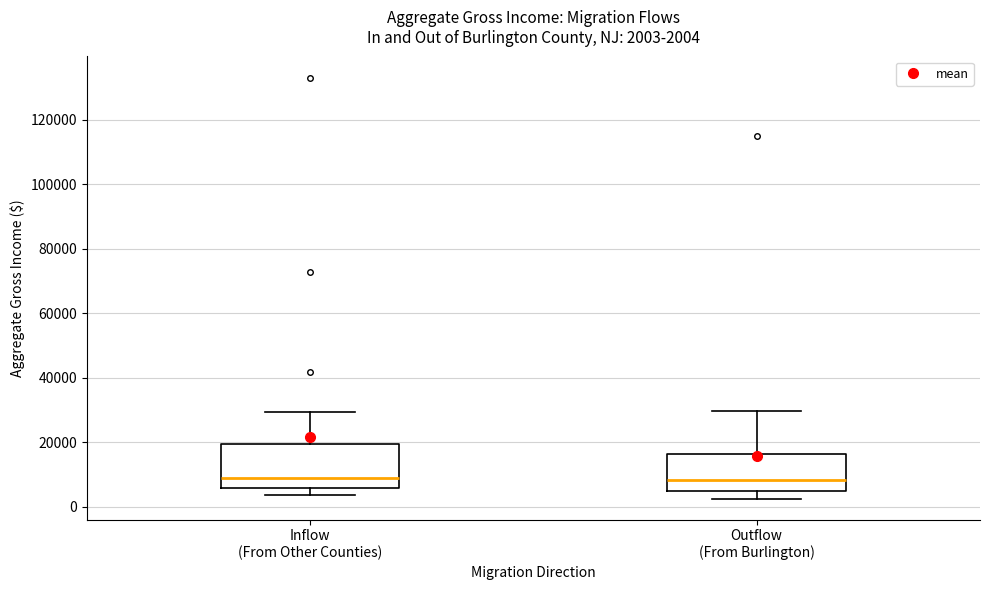

Comparing the boxes themselves (not the whiskers), which one is the tallest?

Inflow (From Other Counties)